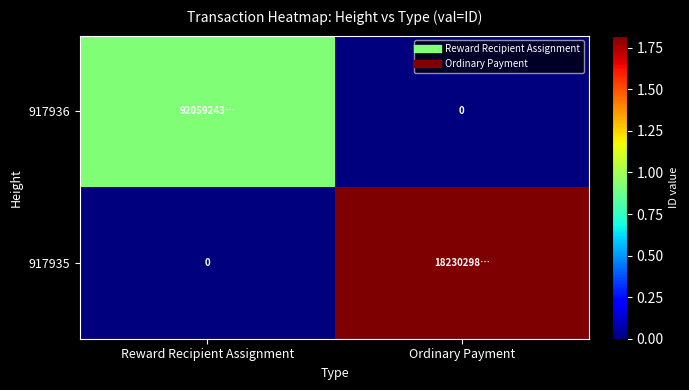

What is the sum of all 917935 values?

18230298526043955200